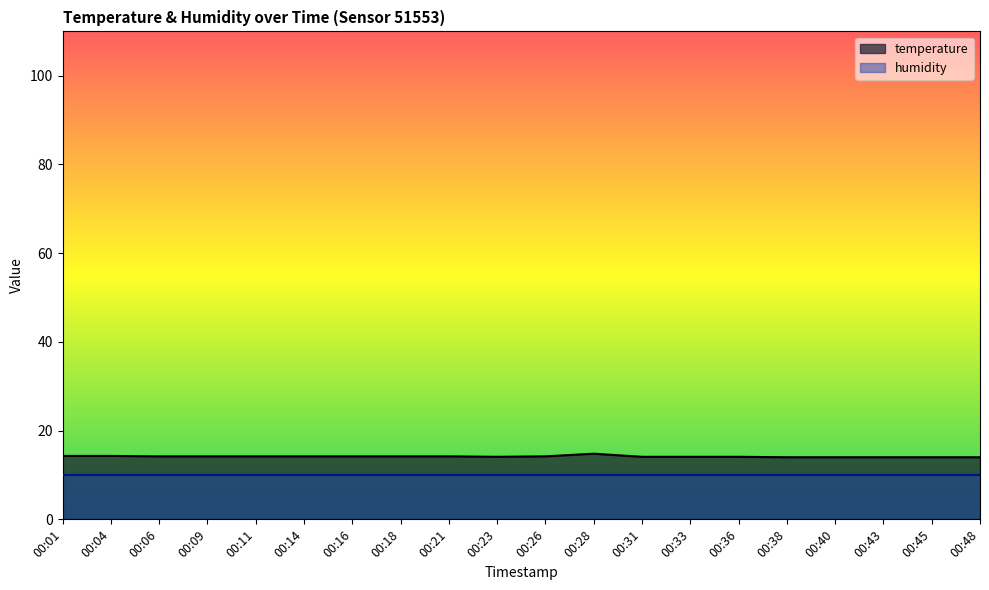

How many data points are above 14?

15